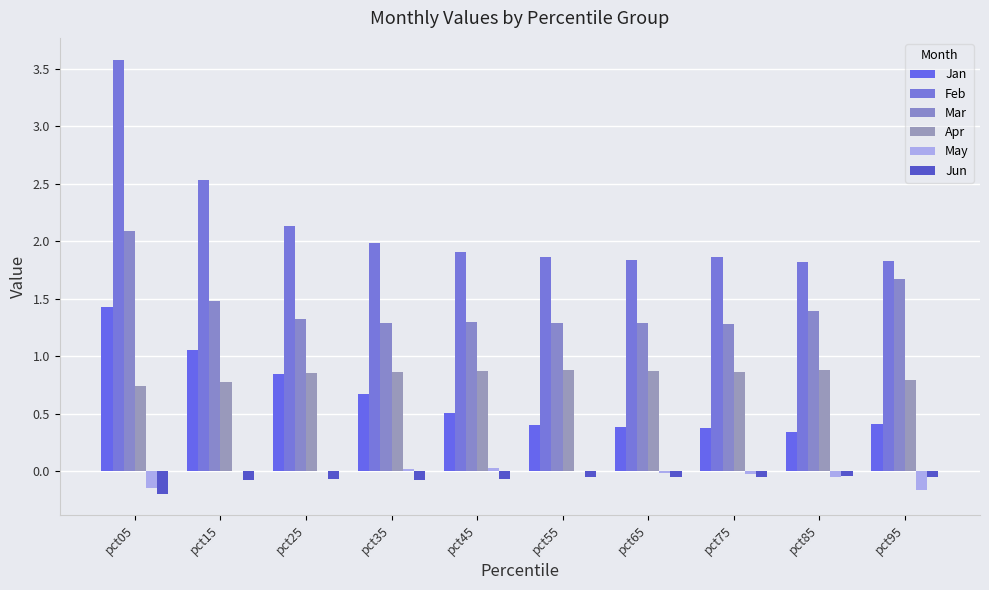

The value of Jun at pct15 is -0.1. True or false?

False